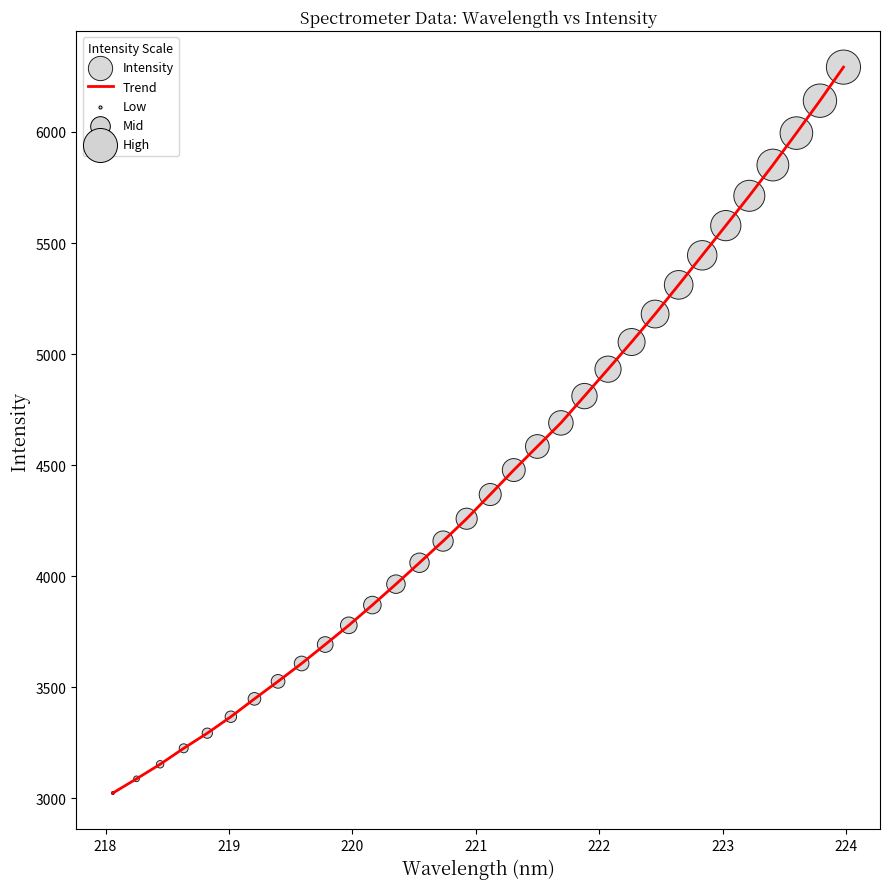

What is the difference between the maximum and minimum values?

3268.5